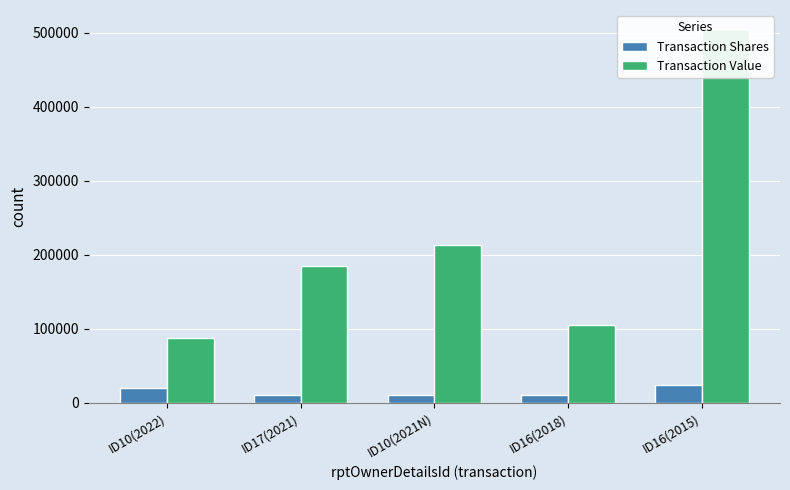

Reading left to right, extract all data points from this chart.

Transaction Shares: 20000	10000	10000	10000	24000
Transaction Value: 87400	184666	212500	105400	505136